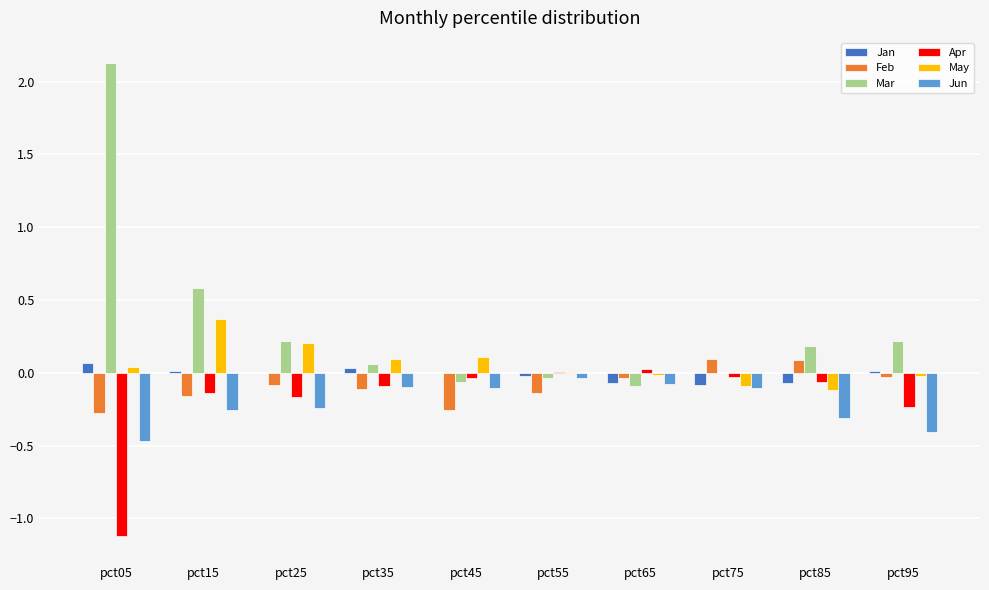

Which series has the largest total across all categories?

Mar